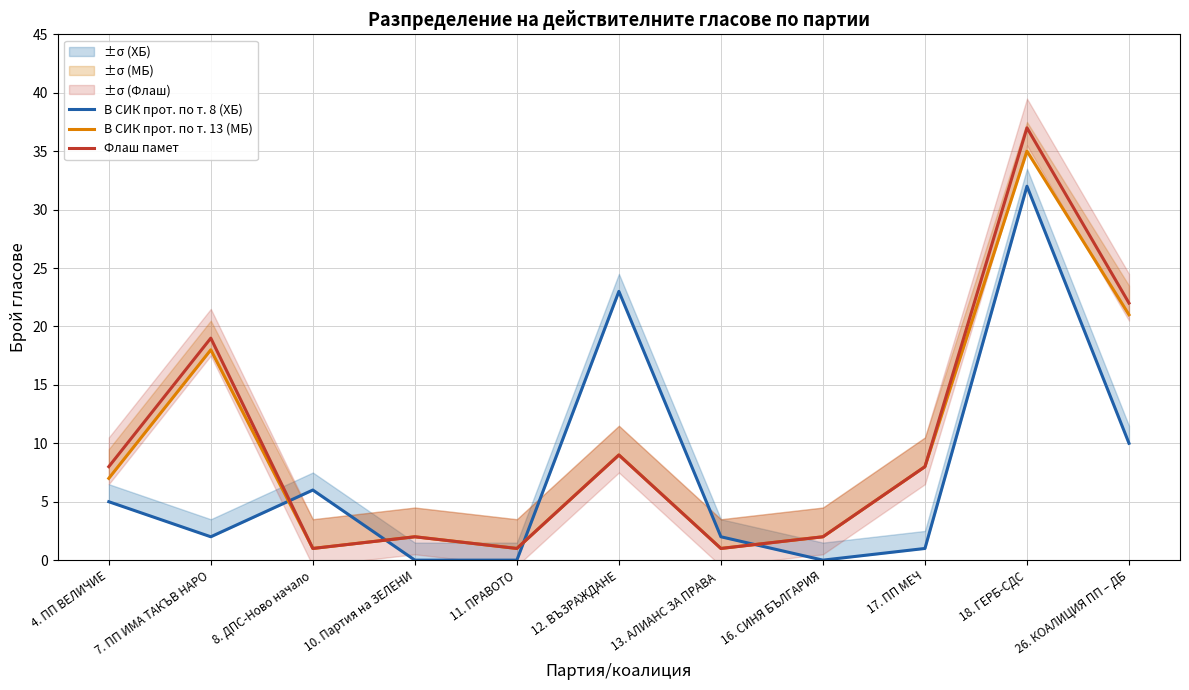

After their last crossing, which series has the higher values: В СИК прот. по т. 8 (ХБ) or Флаш памет?

Флаш памет